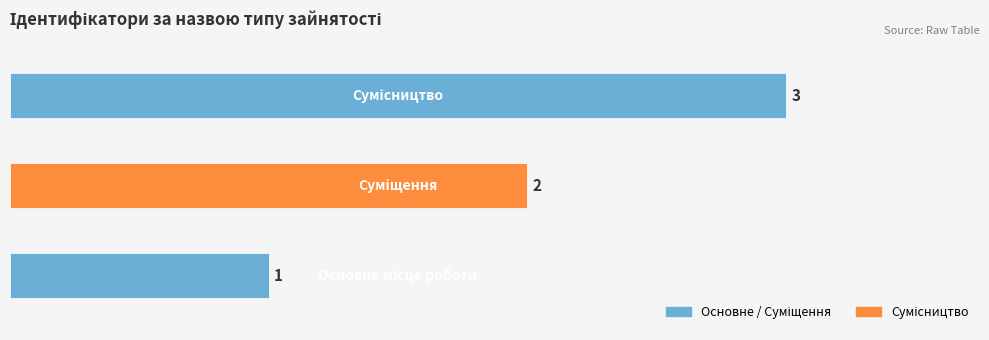

What is the average value?

2